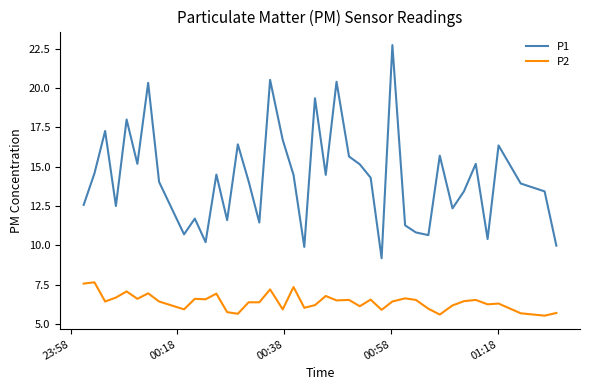

True or false: P1 and P2 cross at least once.

False